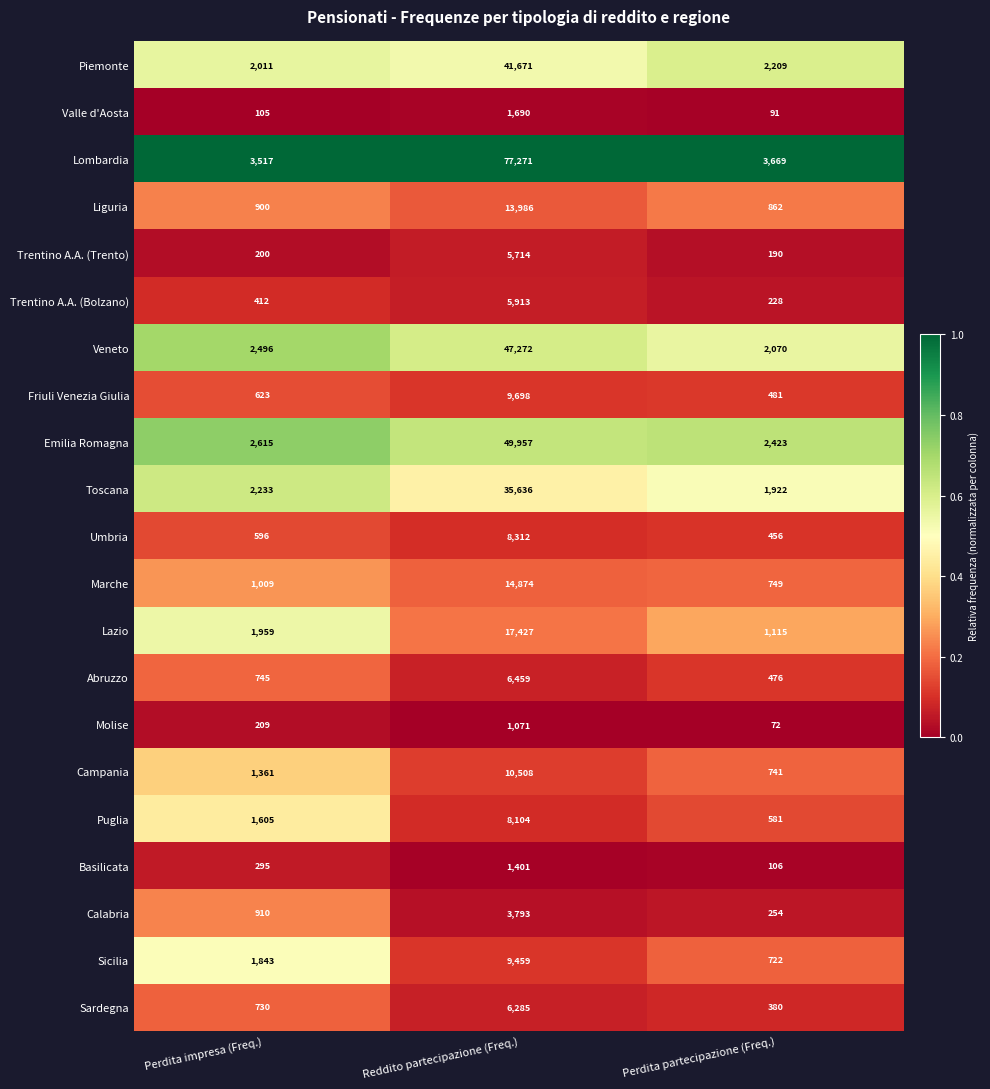

What is the smallest value displayed?

72